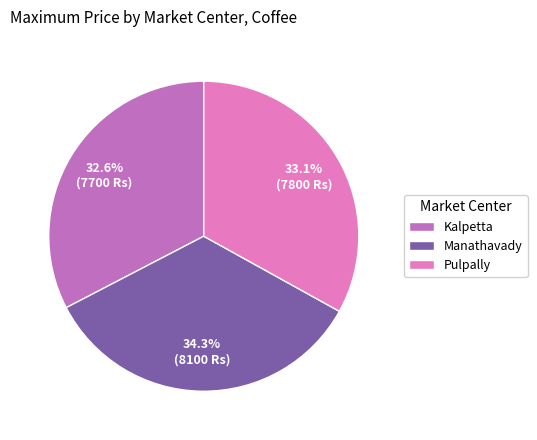

How many slices are in this pie chart?

3